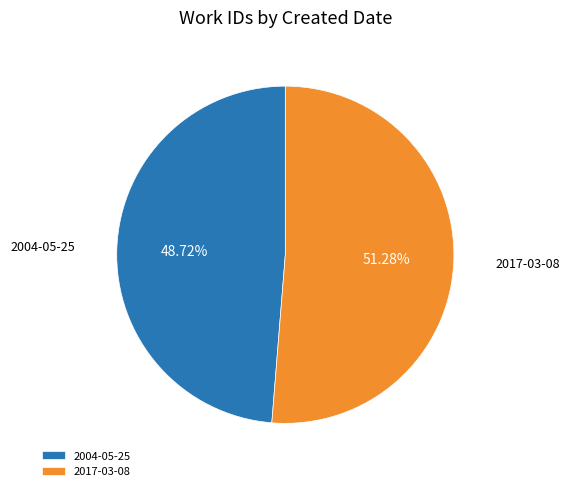

Which slice is the smallest?

2004-05-25